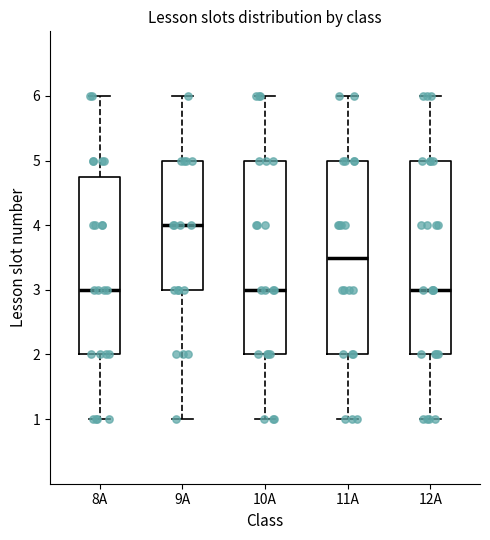

Reading left to right, transcribe this box plot: for each box, give where its median line is, the range the box spans, and where its two whiskers end, as read against the y-axis. The values are not printed on the chart, so give them approximately, as read against the axis.

8А: median 3.0, box 2.0 to 4.8, whiskers 1.0 to 6.0
9А: median 4.0, box 3.0 to 5.0, whiskers 1.0 to 6.0
10А: median 3.0, box 2.0 to 5.0, whiskers 1.0 to 6.0
11А: median 3.5, box 2.0 to 5.0, whiskers 1.0 to 6.0
12А: median 3.0, box 2.0 to 5.0, whiskers 1.0 to 6.0